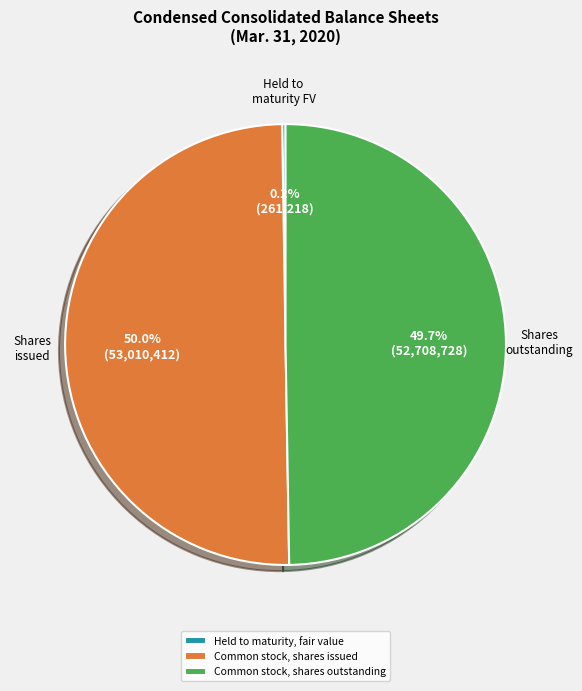

What portion of the pie excludes Common stock, shares outstanding?

50.3%